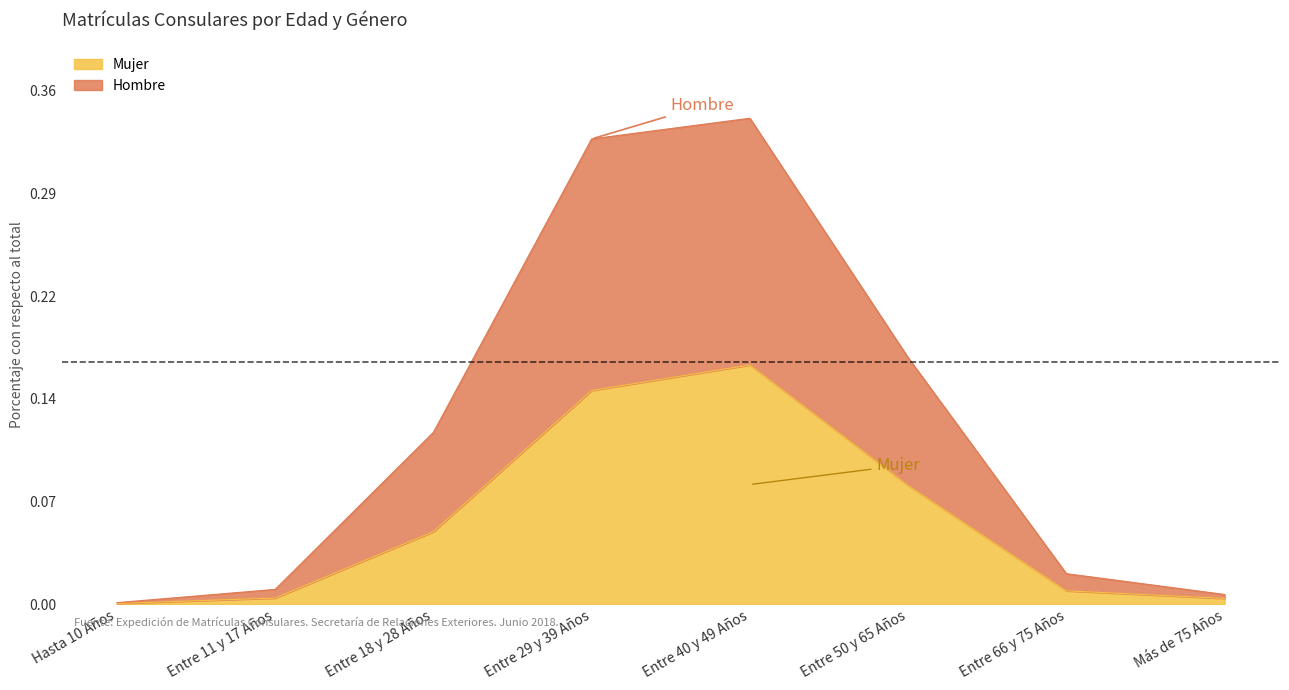

At which category does Mujer reach its first local peak?

Entre 40 y 49 Años